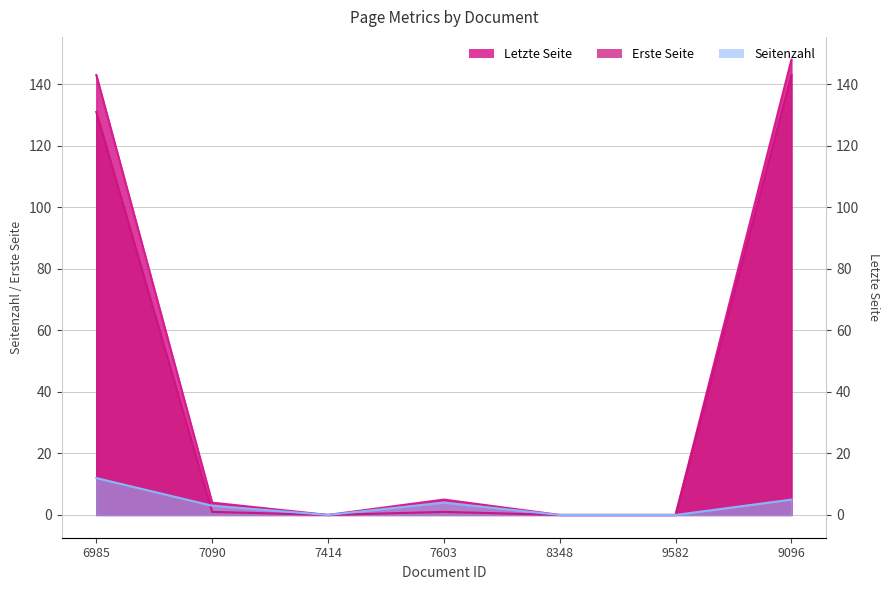

Is the value of Letzte Seite at 6985 greater than the value of Erste Seite at 6985?

Yes